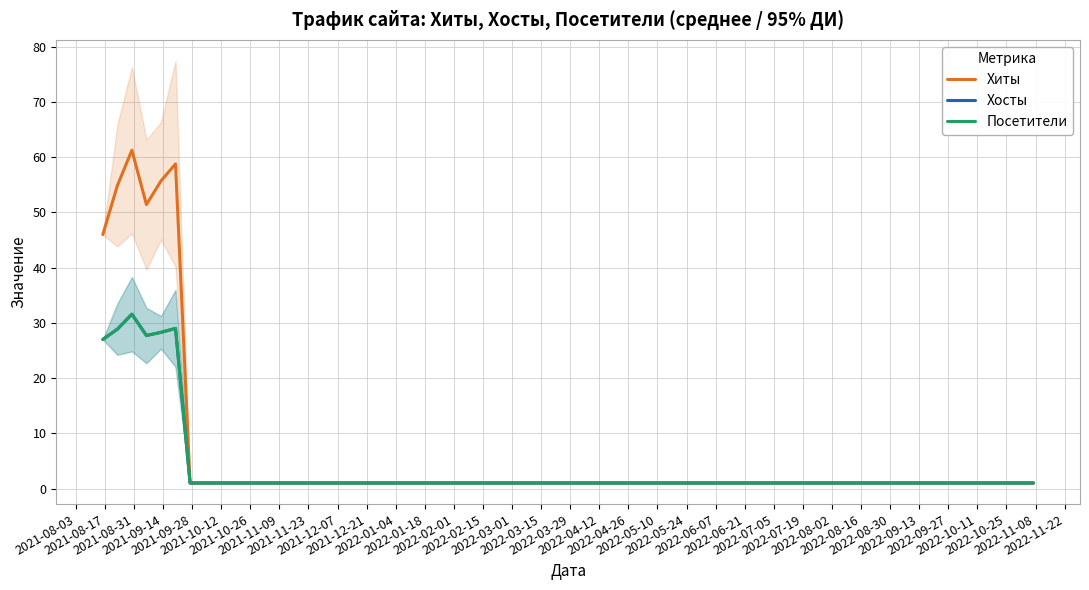

At which category does the chart reach its minimum across all series?

2021-10-26